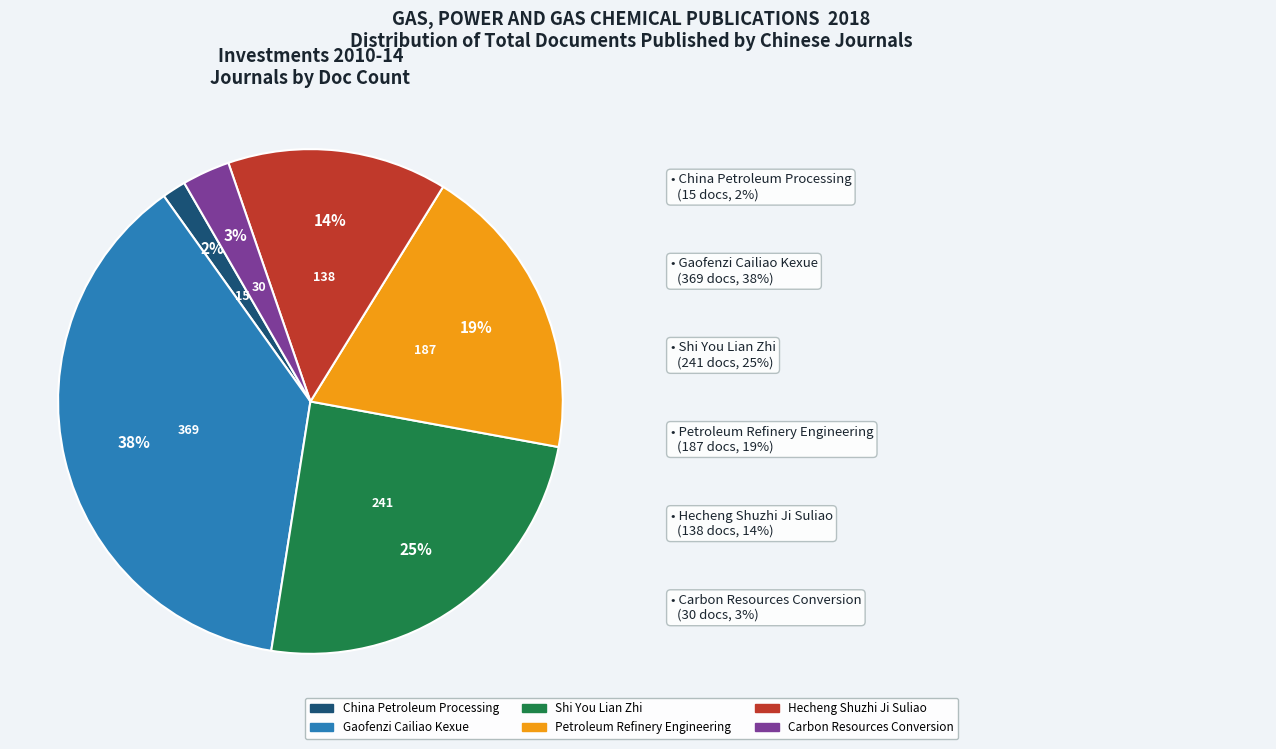

How many slices are in this pie chart?

6